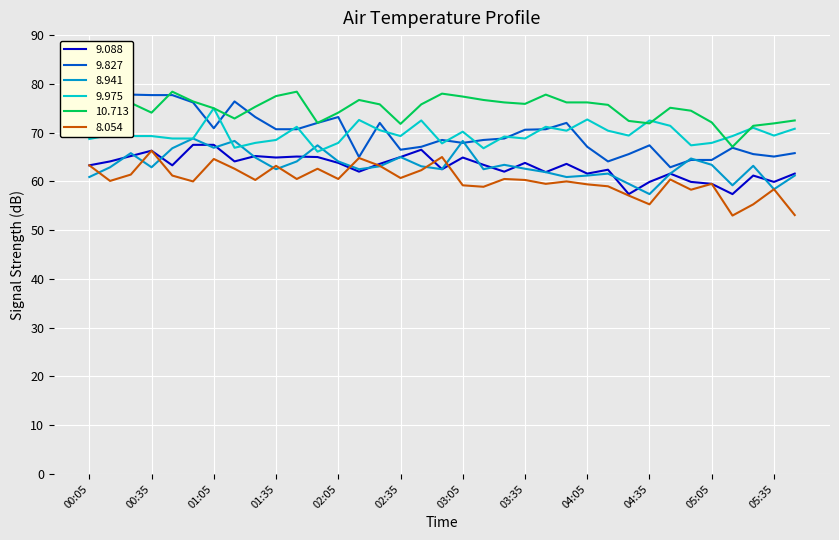

Which series has the widest spread of values?

9.827